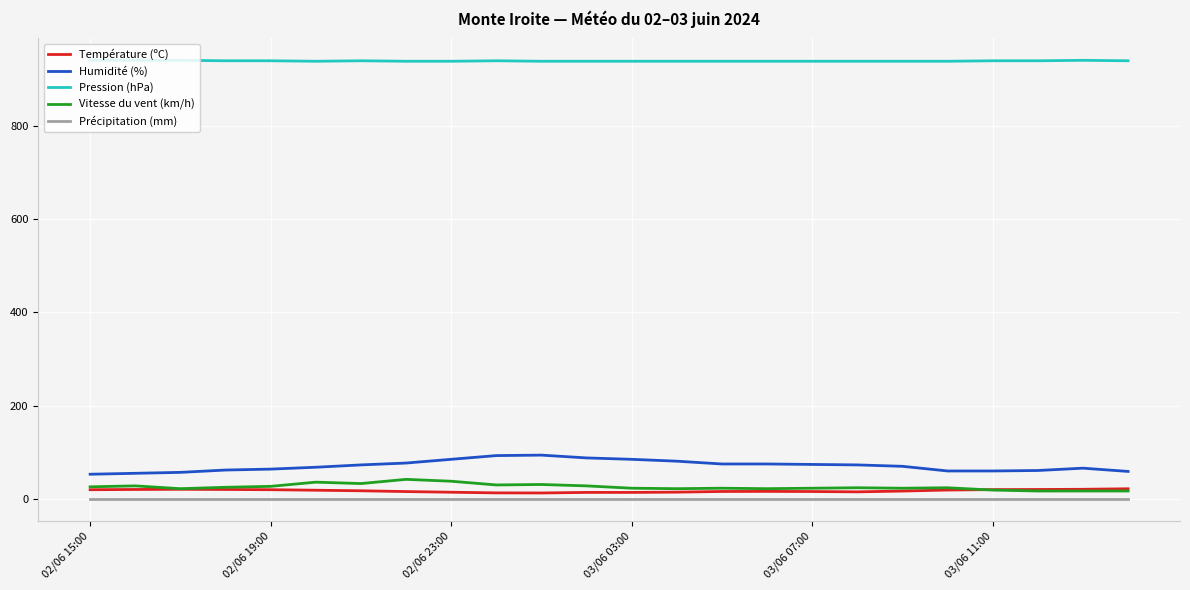

What is the highest value of the Température (ºC) series?

21.8